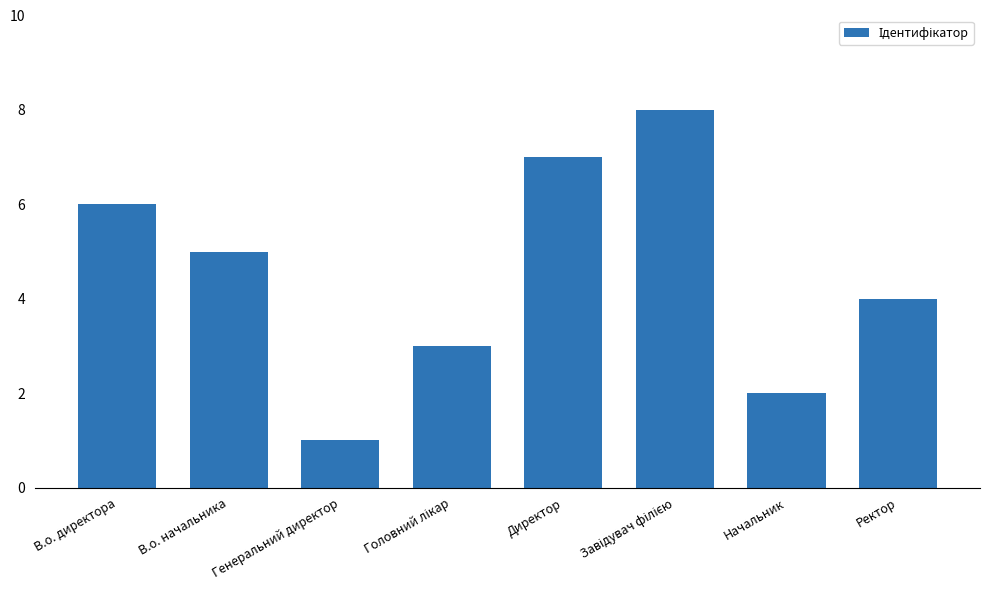

Approximately how many times larger is the value at Начальник compared to В.о. директора?

0.3